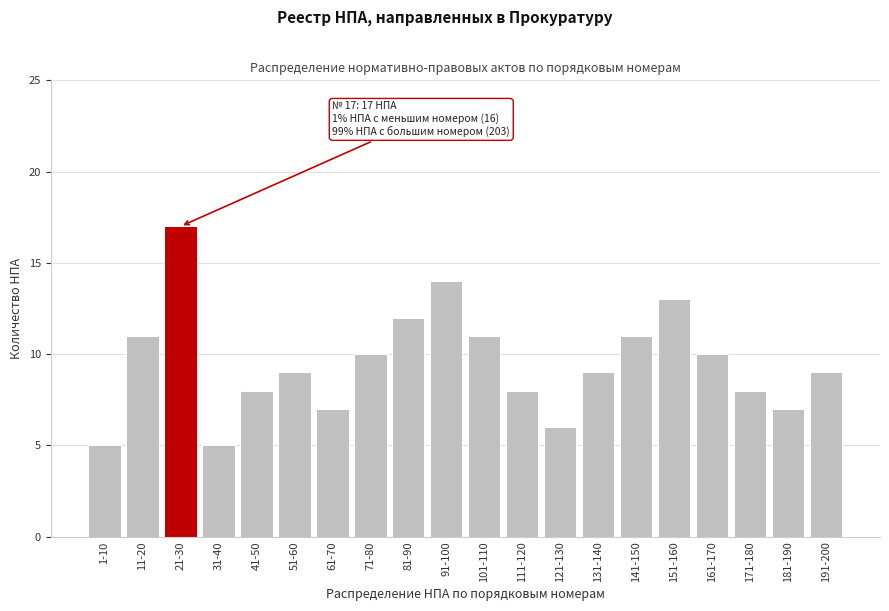

Reading left to right, transcribe all the data shown in this chart.

1-10=5	11-20=11	21-30=17	31-40=5	41-50=8	51-60=9	61-70=7	71-80=10	81-90=12	91-100=14	101-110=11	111-120=8	121-130=6	131-140=9	141-150=11	151-160=13	161-170=10	171-180=8	181-190=7	191-200=9